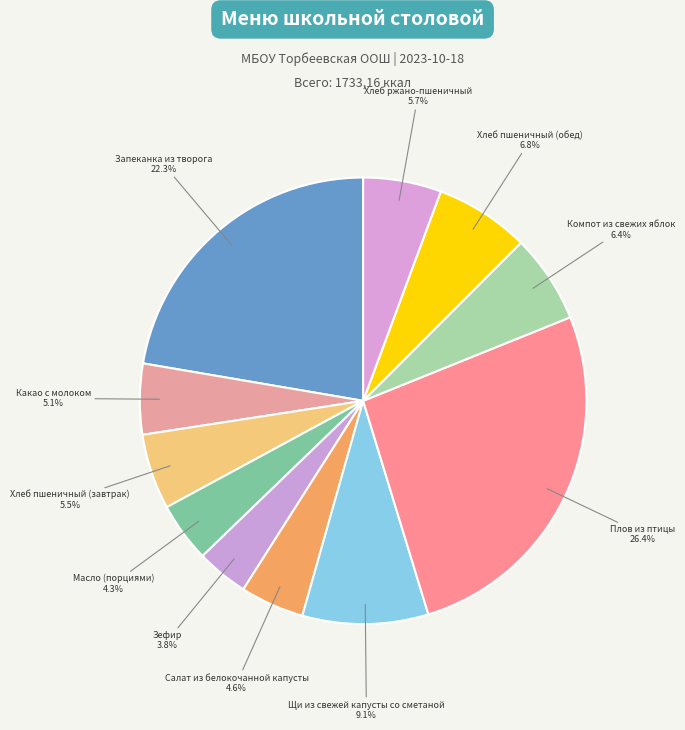

How many slices are in this pie chart?

11